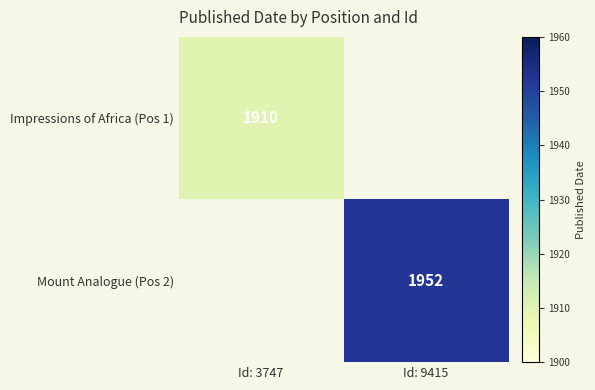

The value of Impressions of Africa (Pos 1) at Id: 3747 is 1910. True or false?

True